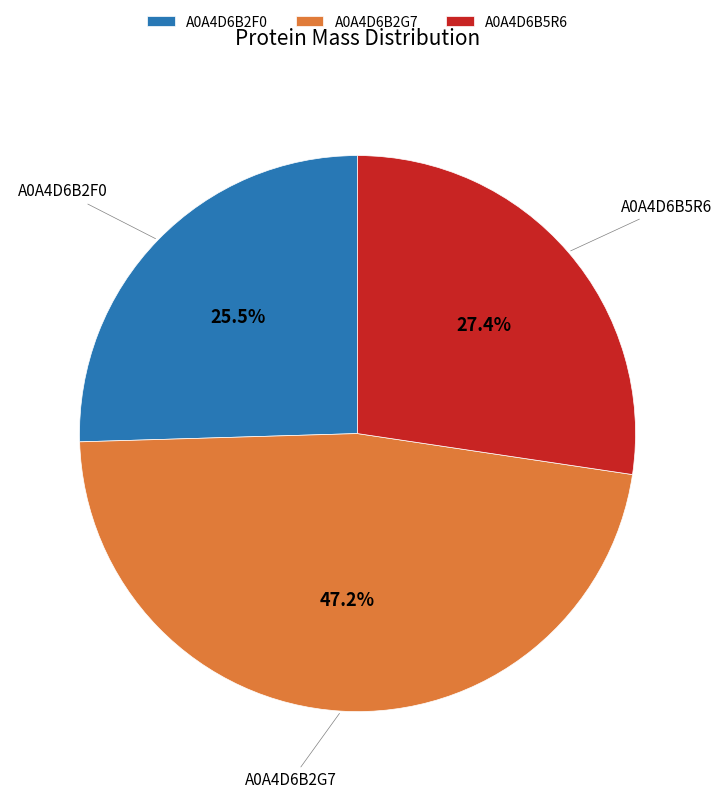

The A0A4D6B2F0 slice represents 17% of the pie. True or false?

False